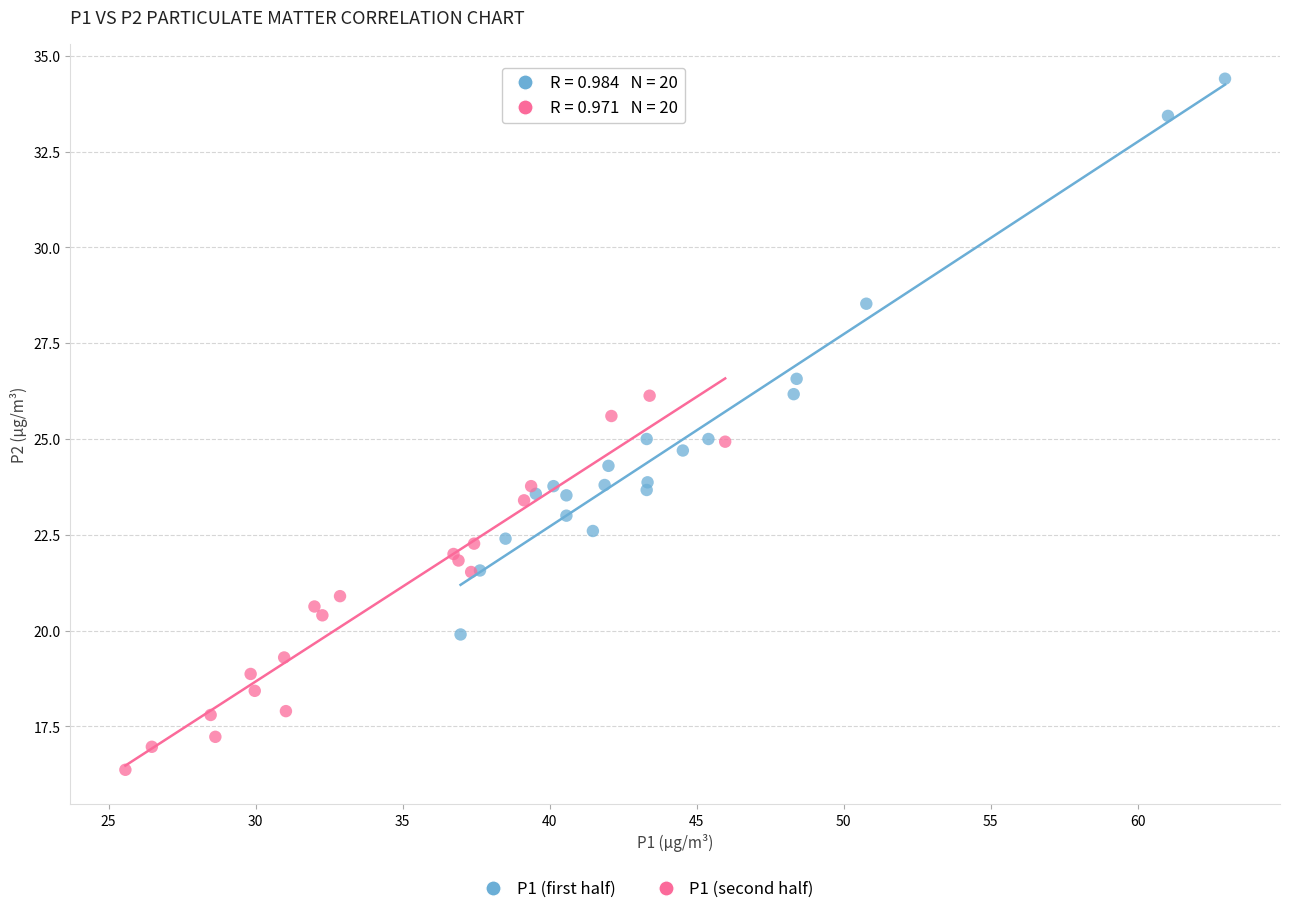

Which series has the largest Y range (max minus min)?

P1 (first half)